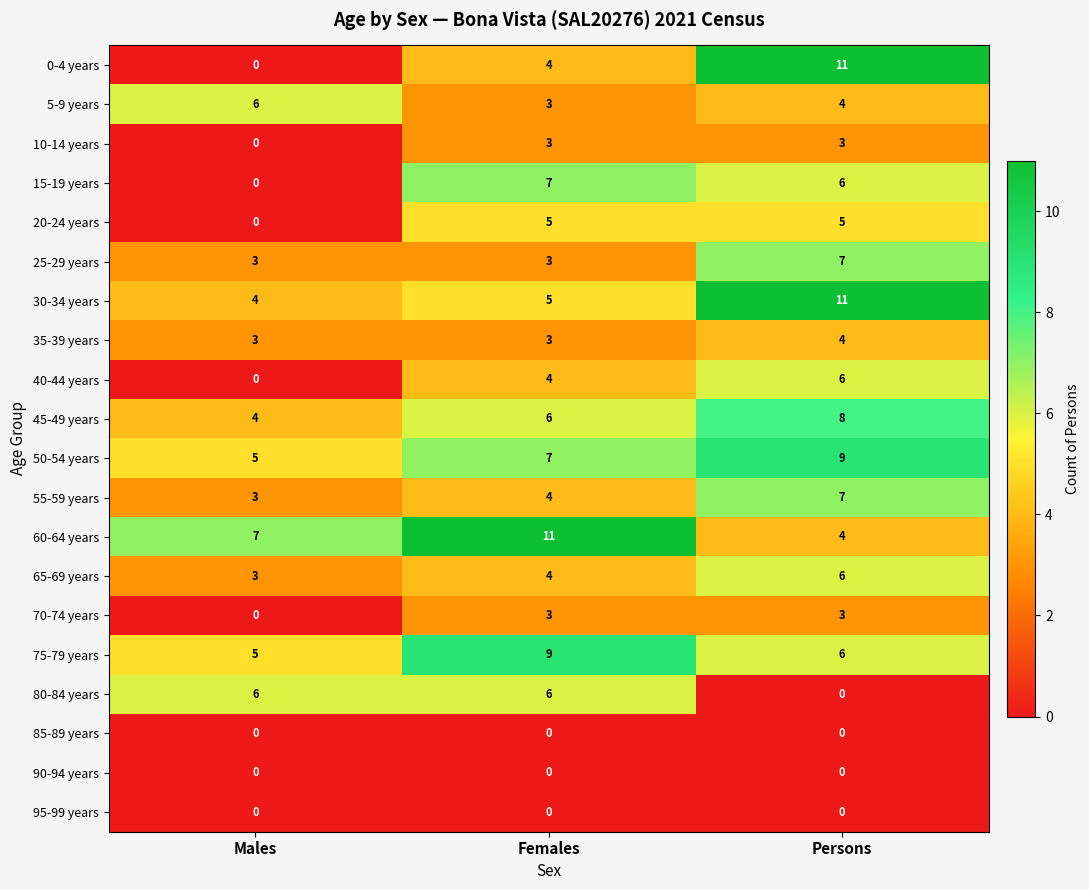

What is the difference between the second highest and minimum values in the 20-24 years series?

5